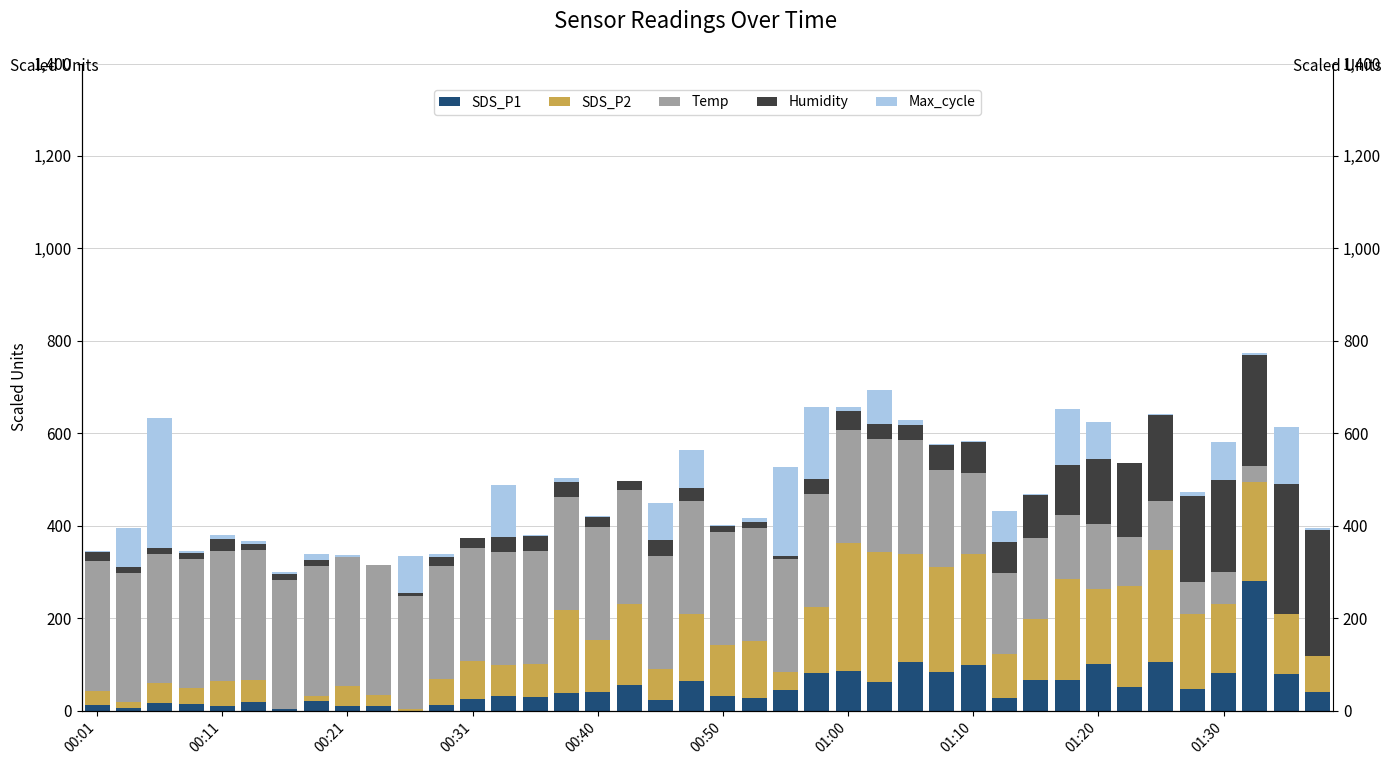

Which series has the largest total across all categories?

Temp